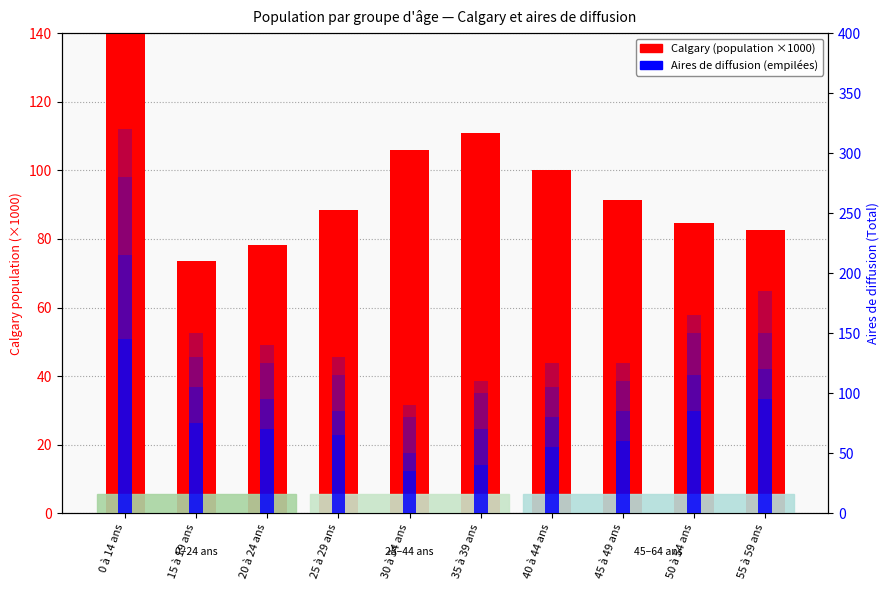

What is the sum of all DA 48060735 values?

195.0